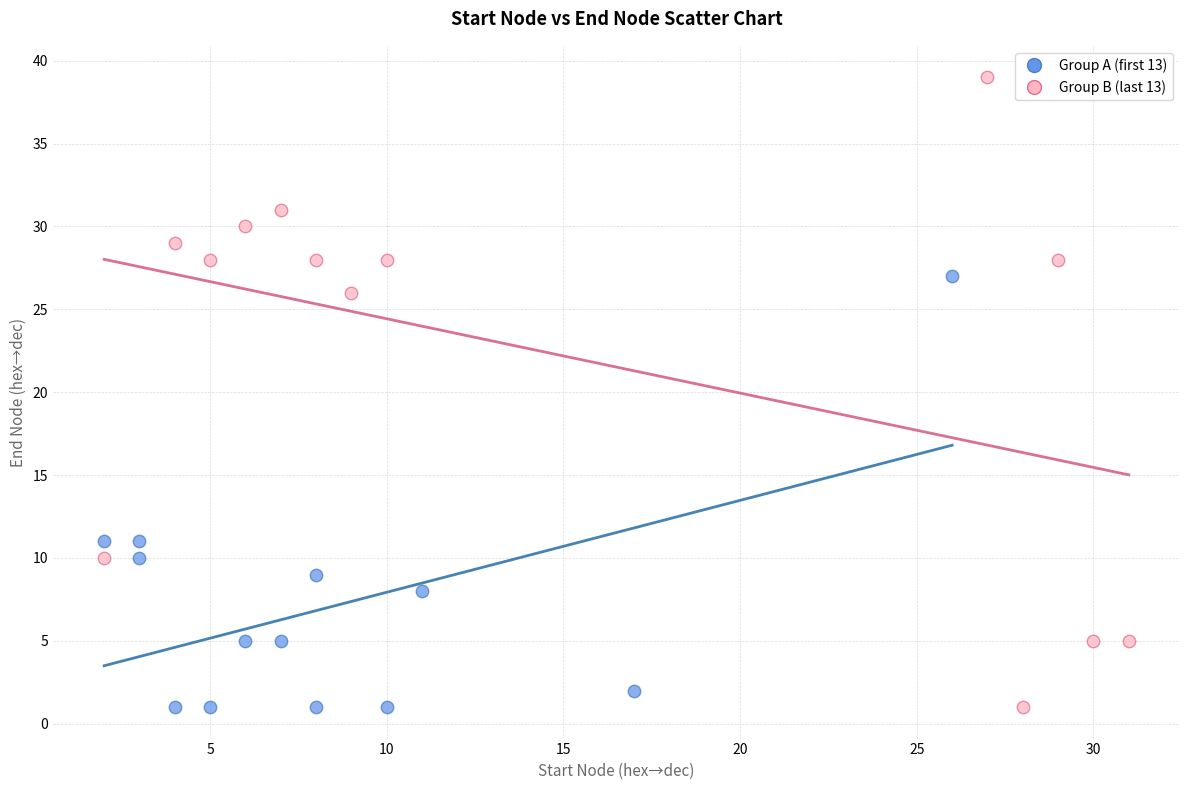

Which series has the largest Y range (max minus min)?

Group B (last 13)